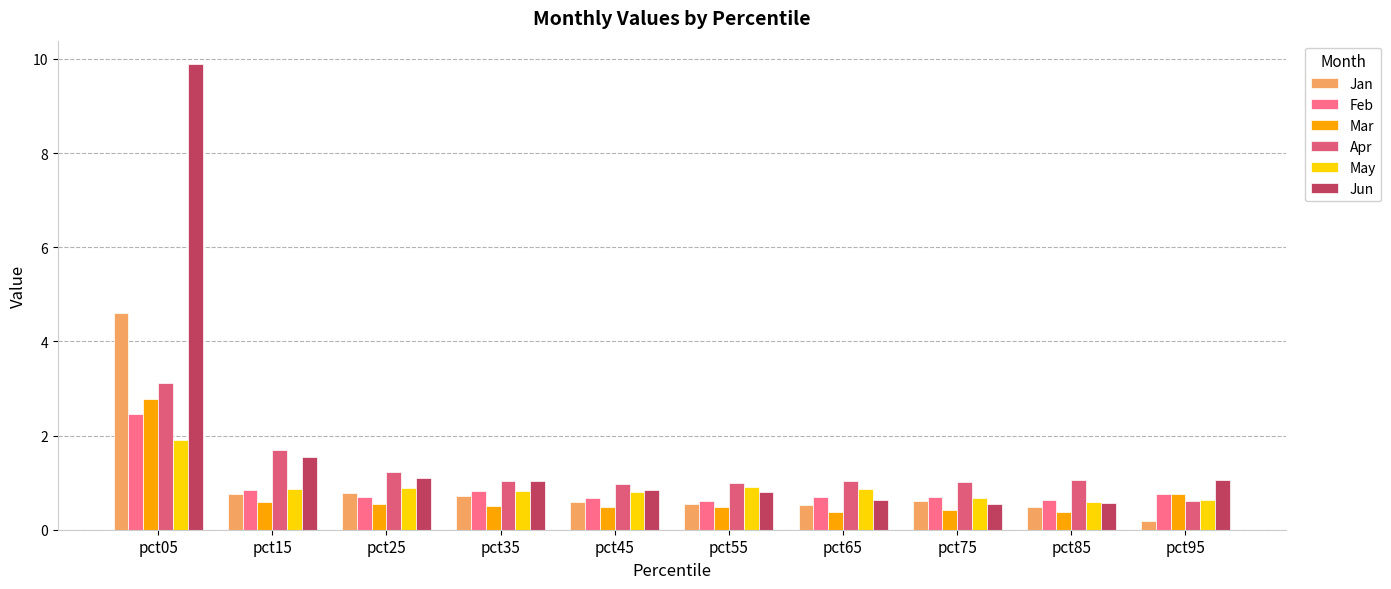

What is the total value across all series at pct85?

3.7